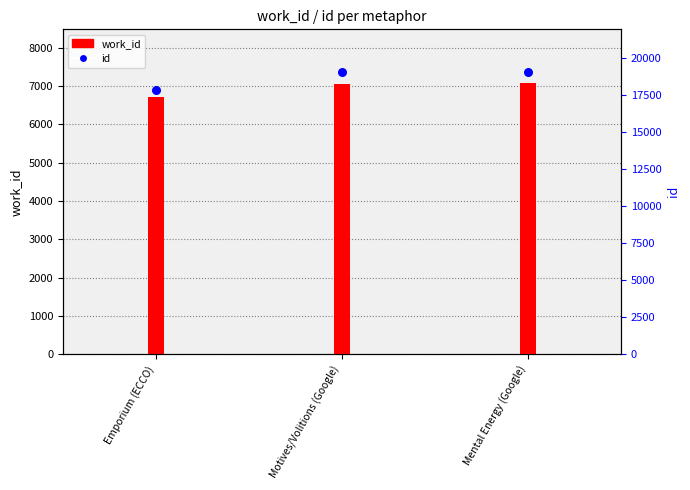

What is the change in value from Motives/Volitions (Google) to Mental Energy (Google)?

+1